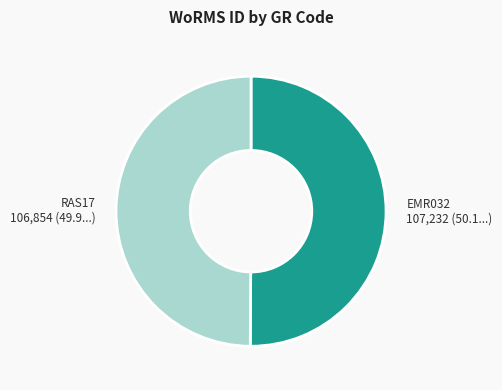

The EMR032 slice represents 59% of the pie. True or false?

False